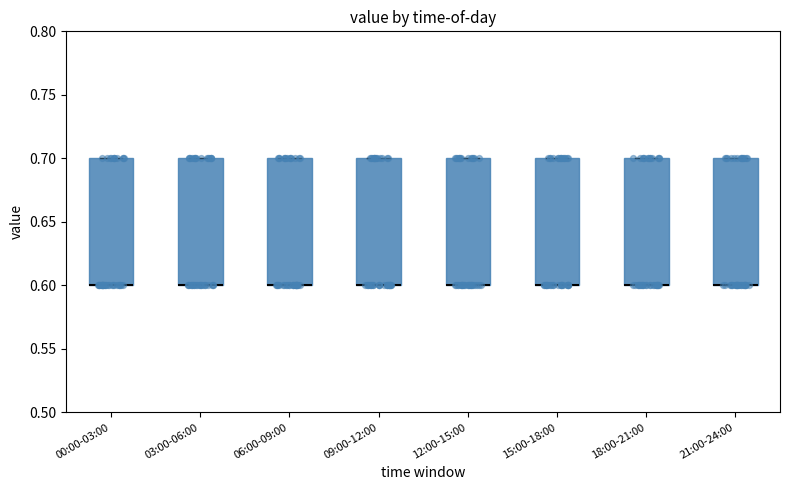

Where is the lower edge of the box for 06:00-09:00 on the y-axis? The values are not printed on the chart, so give them approximately, as read against the axis.

0.6